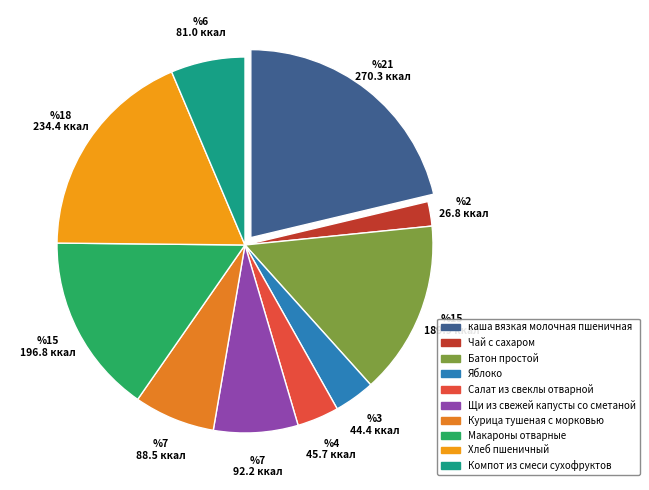

How many slices are in this pie chart?

10